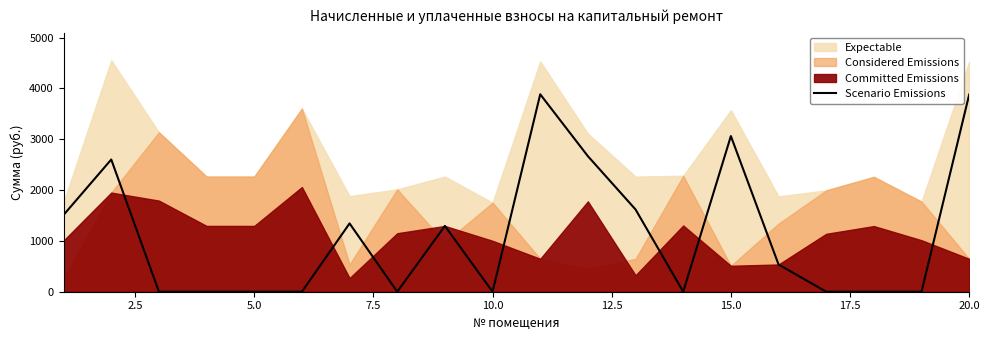

True or false: there are more than 2 points higher than both neighbors.

True